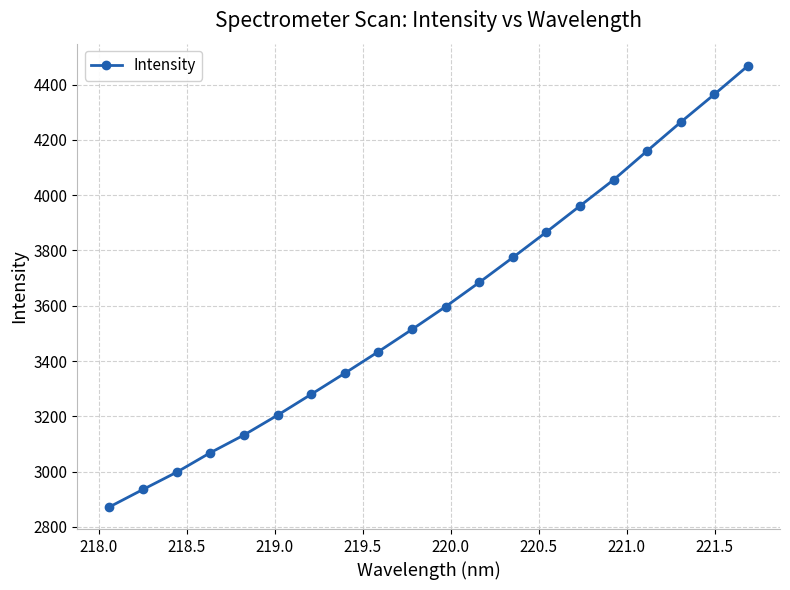

What is the sum of all values?

71991.0